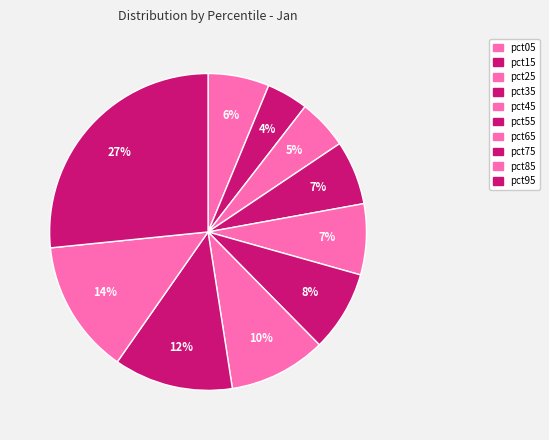

Which category has the smallest portion of the pie?

pct15